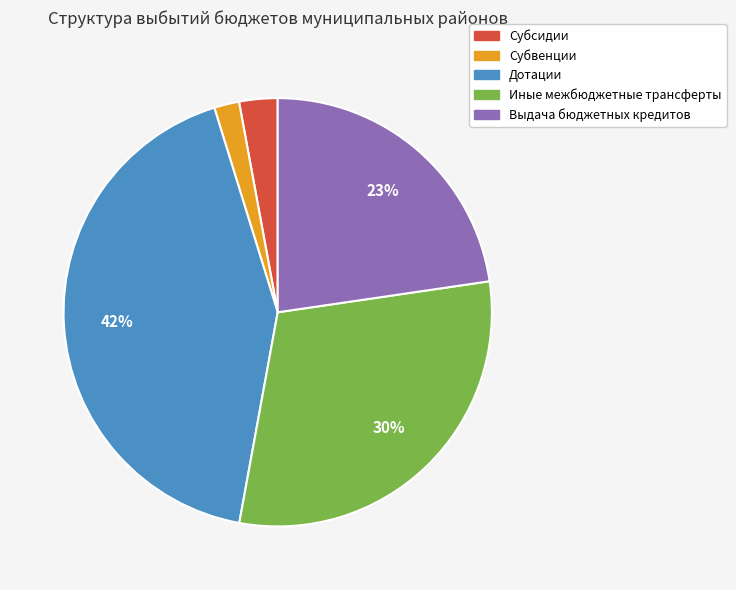

To the nearest percent, what is the average slice percentage?

20%